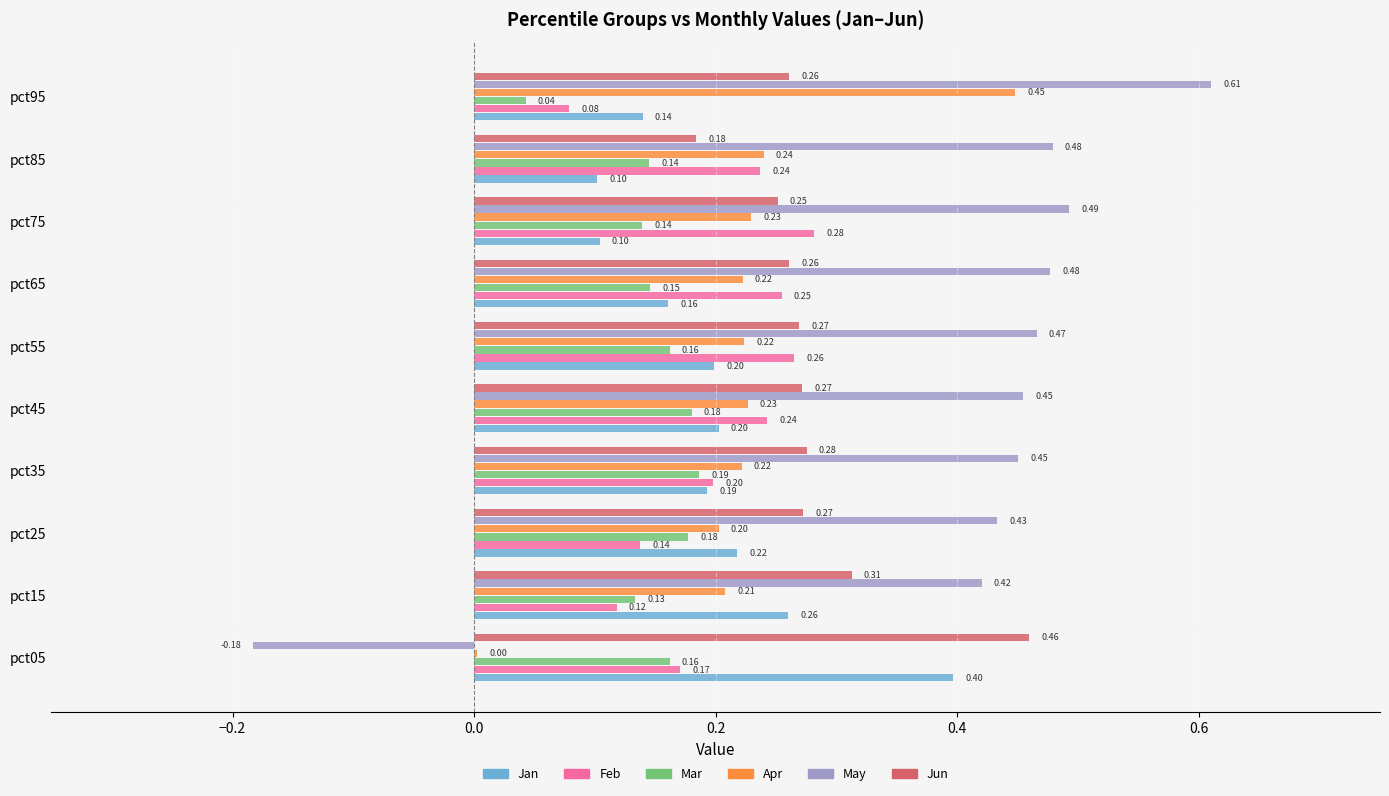

Which series has the largest total across all categories?

May